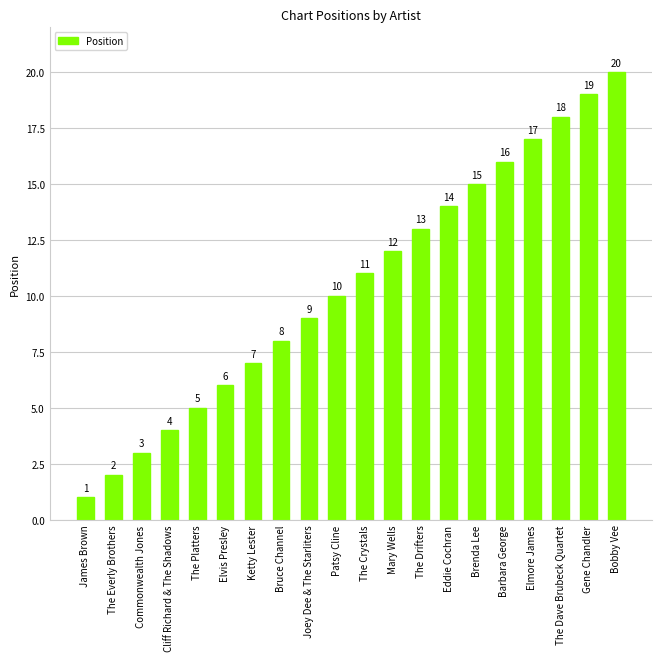

What is the label of the 8th bar from the left?

Bruce Channel